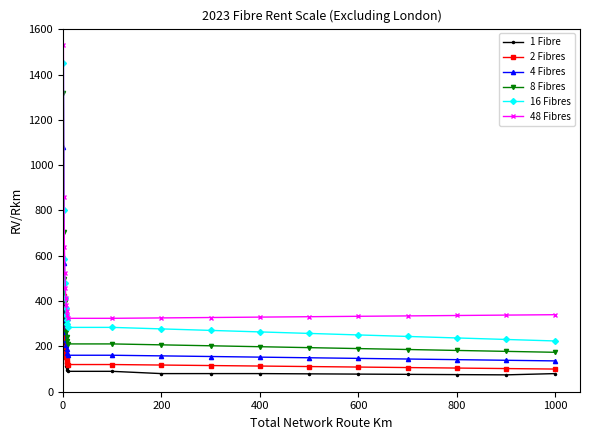

True or false: 16 Fibres and 48 Fibres intersect in this chart.

False